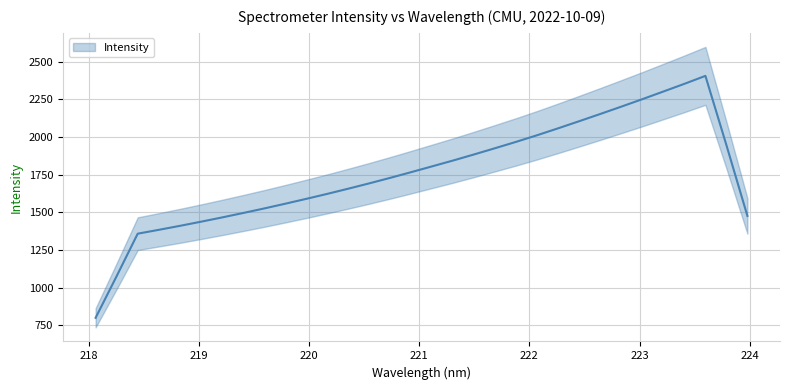

The value at 17 is 644.6. True or false?

False